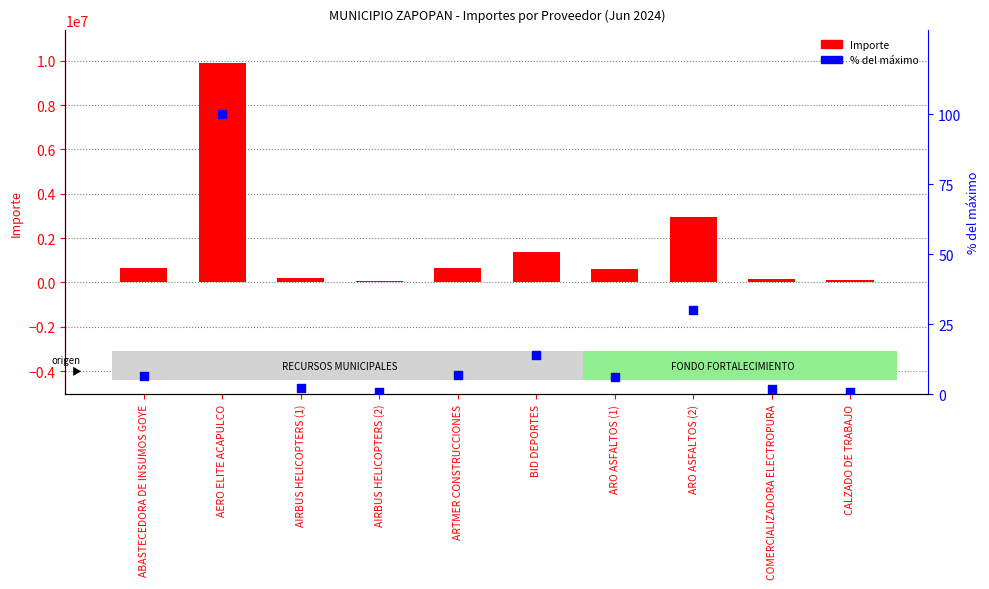

At which category is the sum across all series the highest?

AERO ELITE ACAPULCO